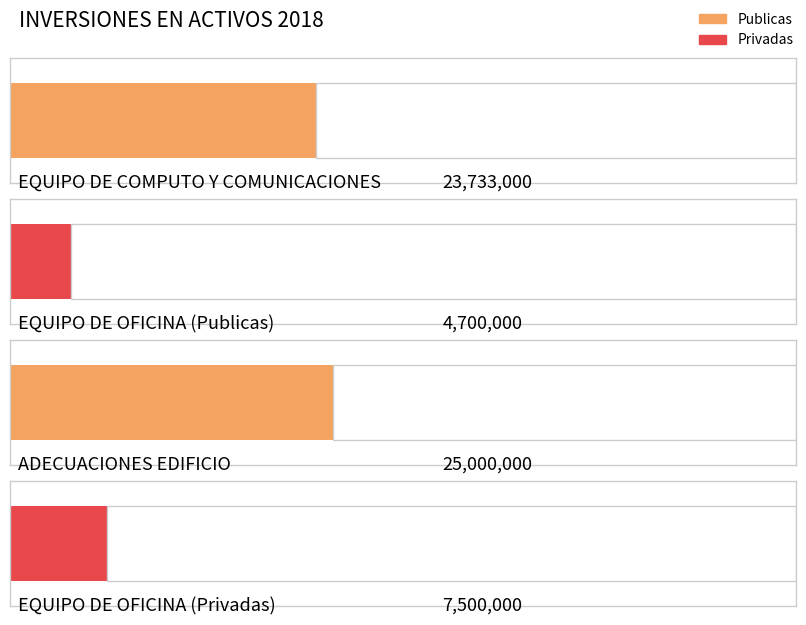

Is it true that the value at EQUIPO DE OFICINA (Publicas) is 4700000?

True